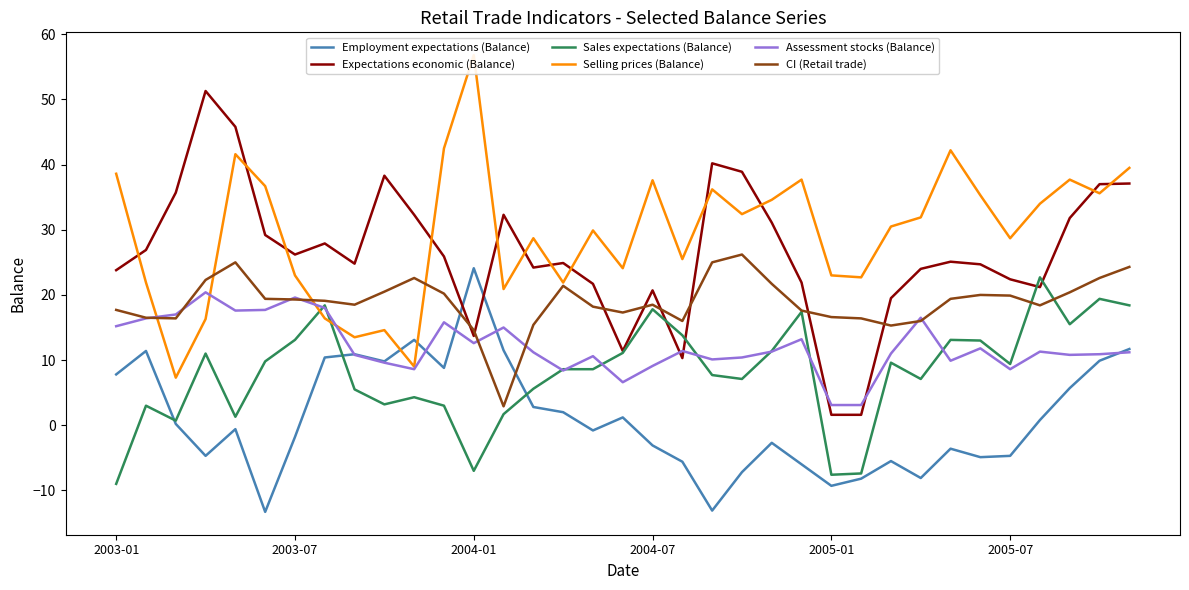

What is the highest value of the Employment expectations (Balance) series?

24.1